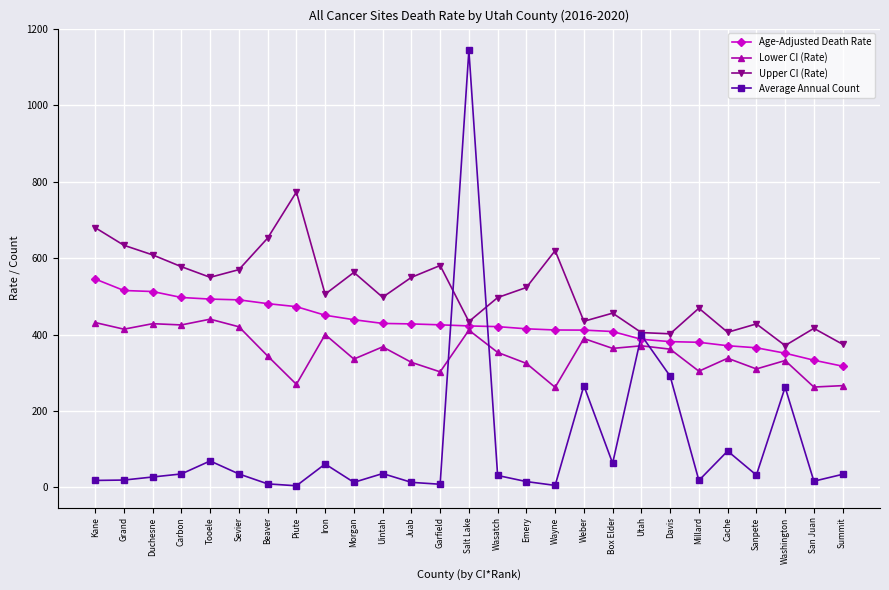

How many interior local valleys does the Upper CI (Rate) series have?

8